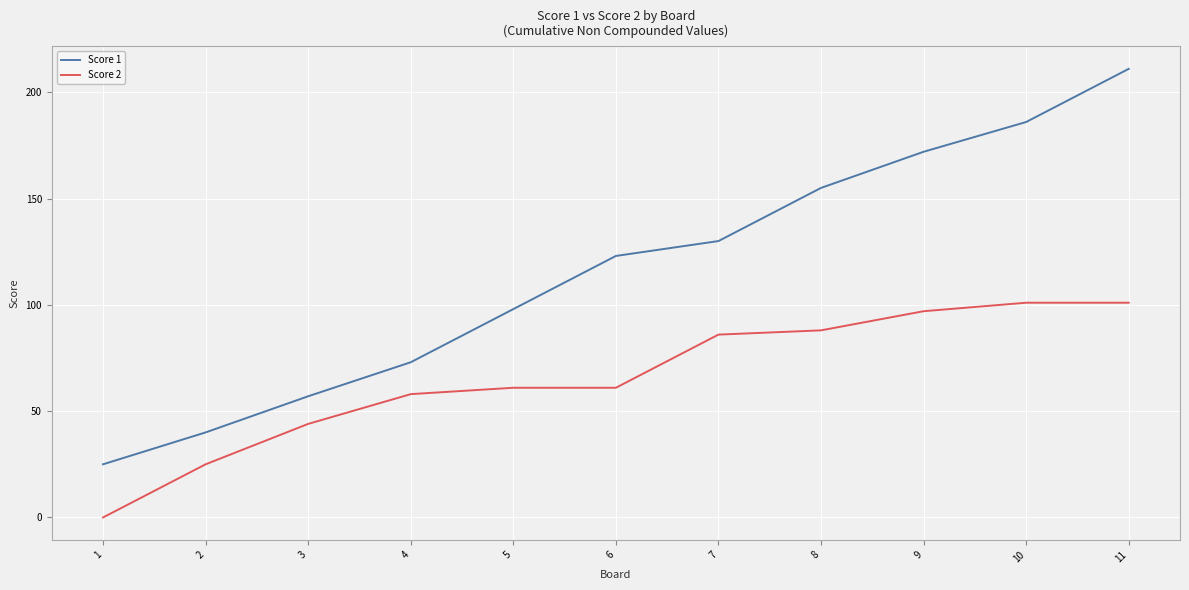

Which series has the largest range (max minus min)?

Score 1